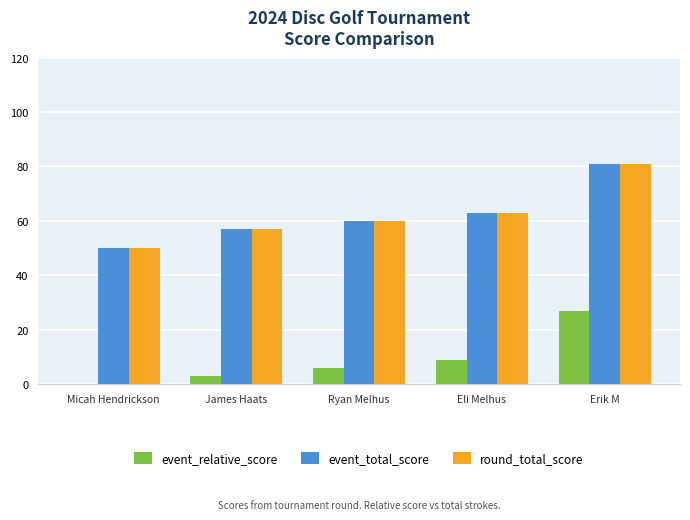

The event_total_score series shows 63 at Eli Melhus. True or false?

True